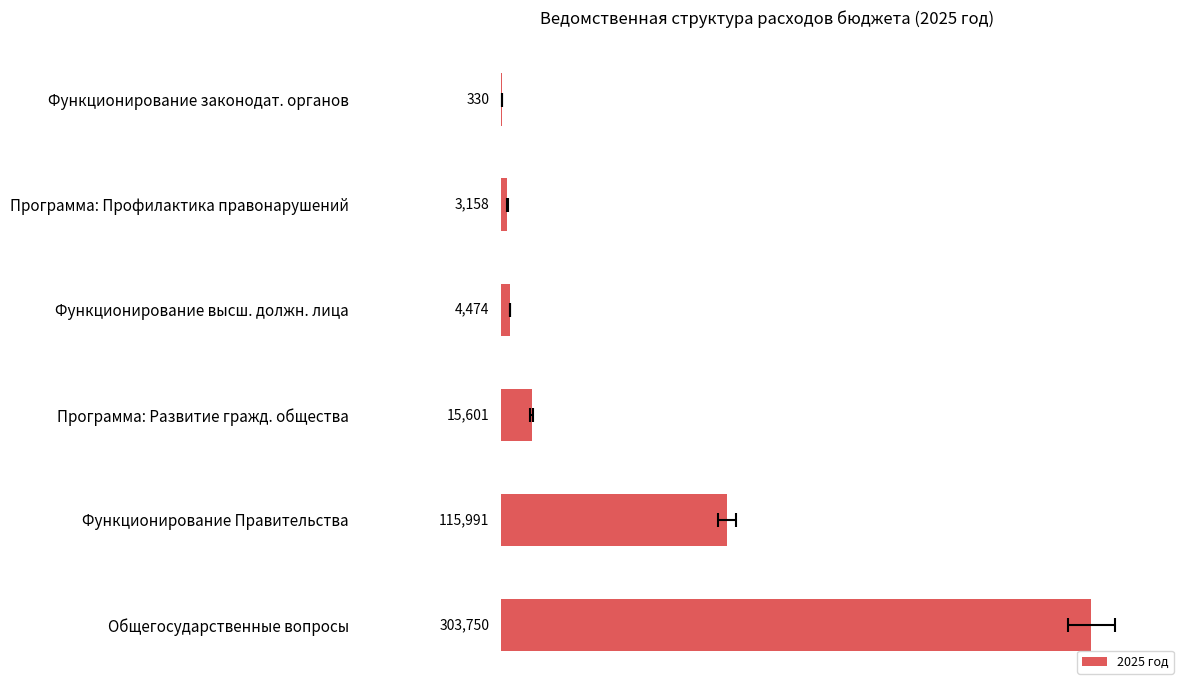

What is the maximum value shown in the chart?

303749.5